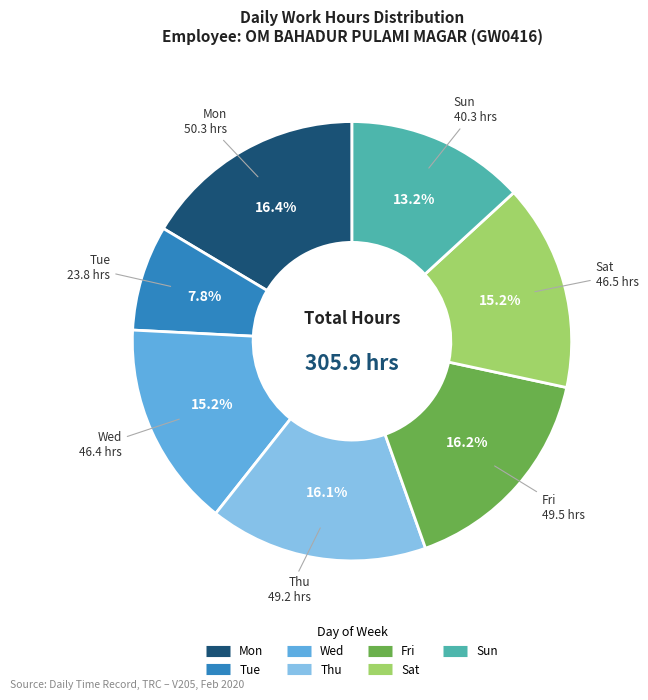

Count the number of slices in the pie.

7